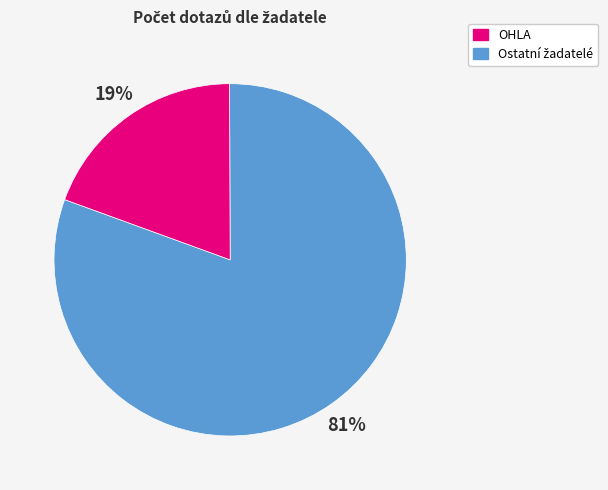

To the nearest percent, what is the average slice percentage?

50%